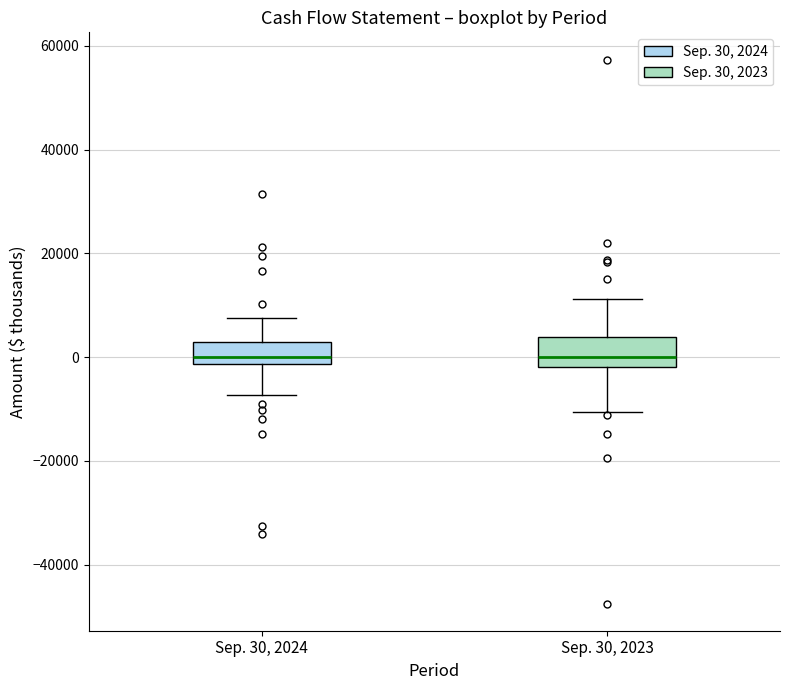

Where is the upper edge of the box for Sep. 30, 2023 on the y-axis? The values are not printed on the chart, so give them approximately, as read against the axis.

4000